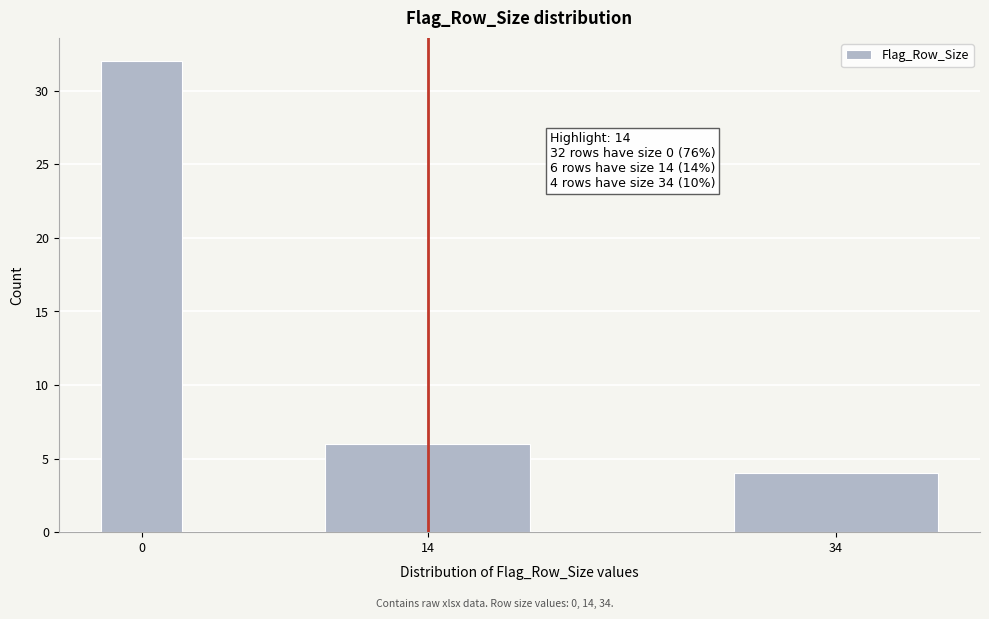

Reading left to right, what are all the values shown in this chart?

32	6	4